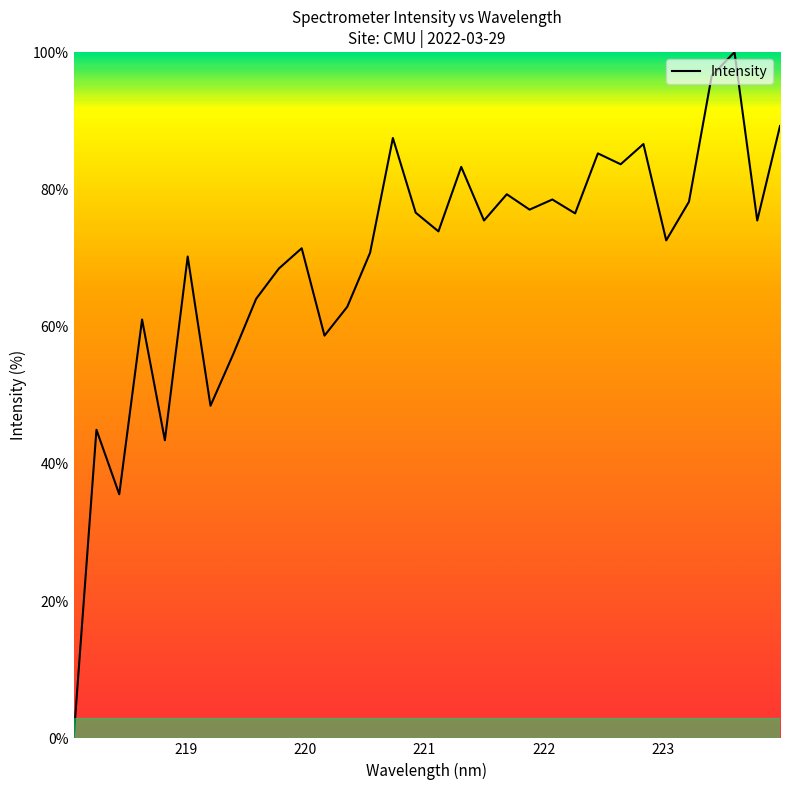

How many lines are shown in the chart?

1